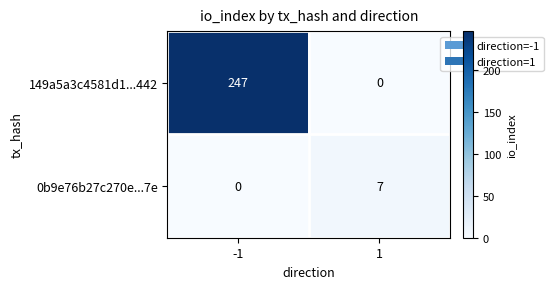

What is the average value of the 0b9e76b27c270e...7e series?

4